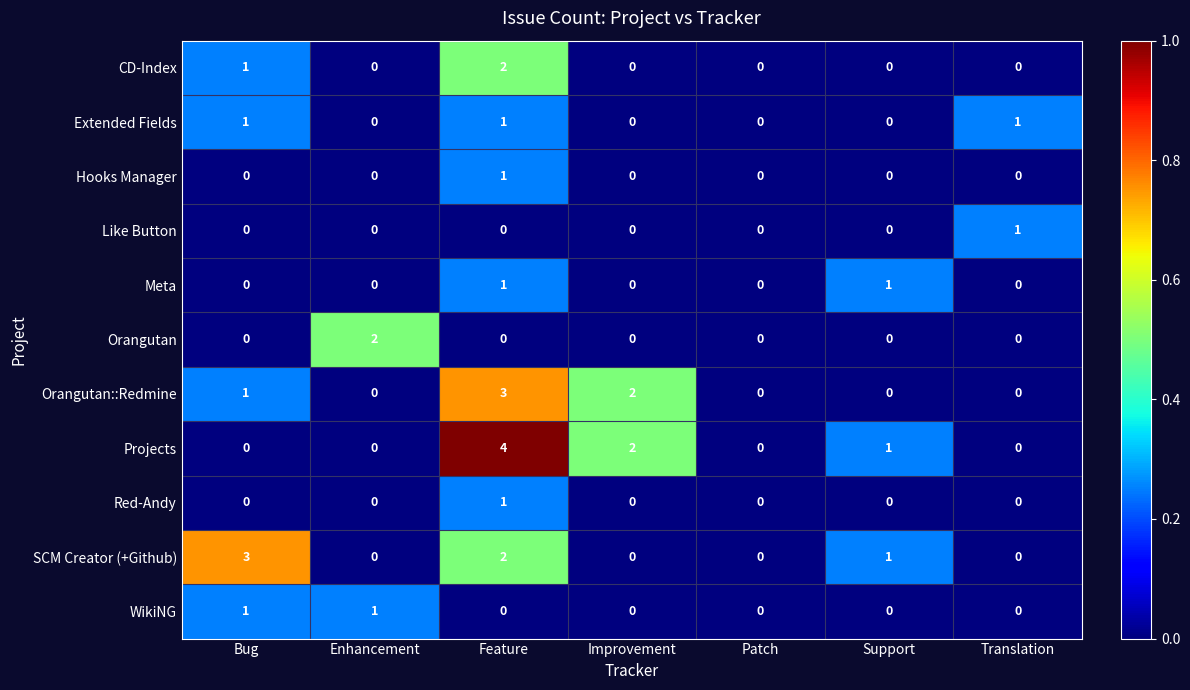

Which series changed the most between Bug and Enhancement?

SCM Creator (+Github)